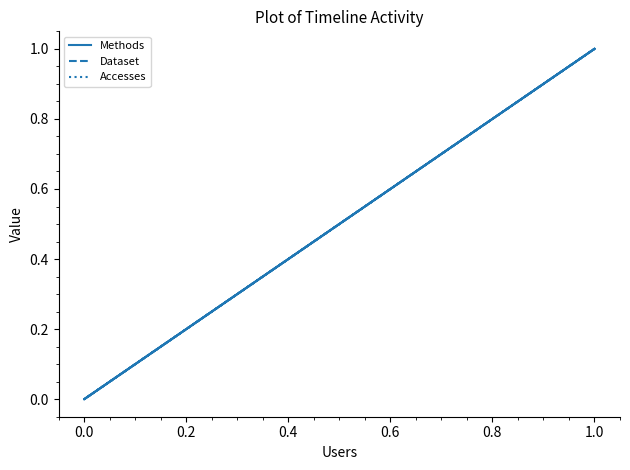

What are all the series names shown in the legend?

Methods, Dataset, Accesses